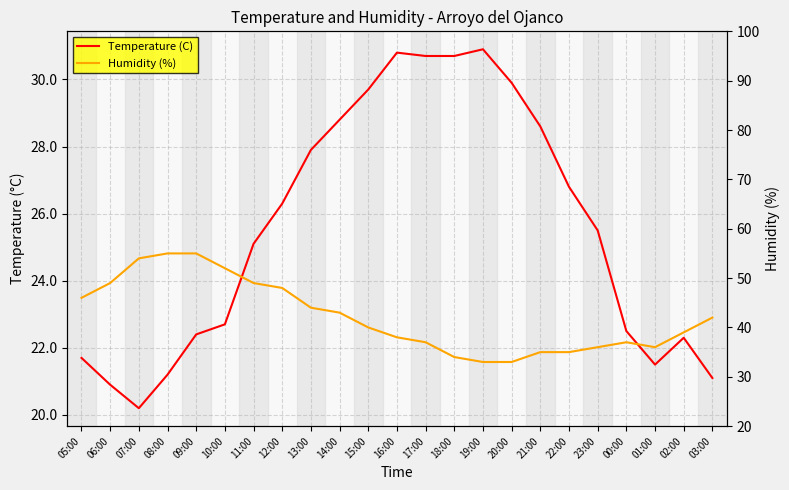

What is the value of the Temperature (C) point at the 15th from the left?

30.9